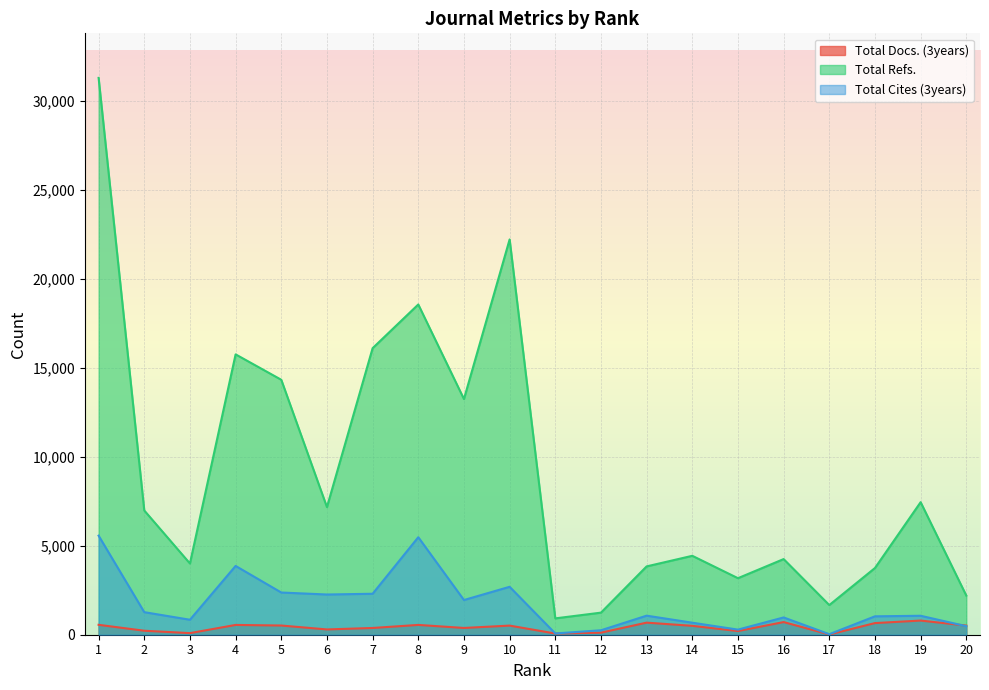

How many times do Total Docs. (3years) and Total Cites (3years) cross each other?

1